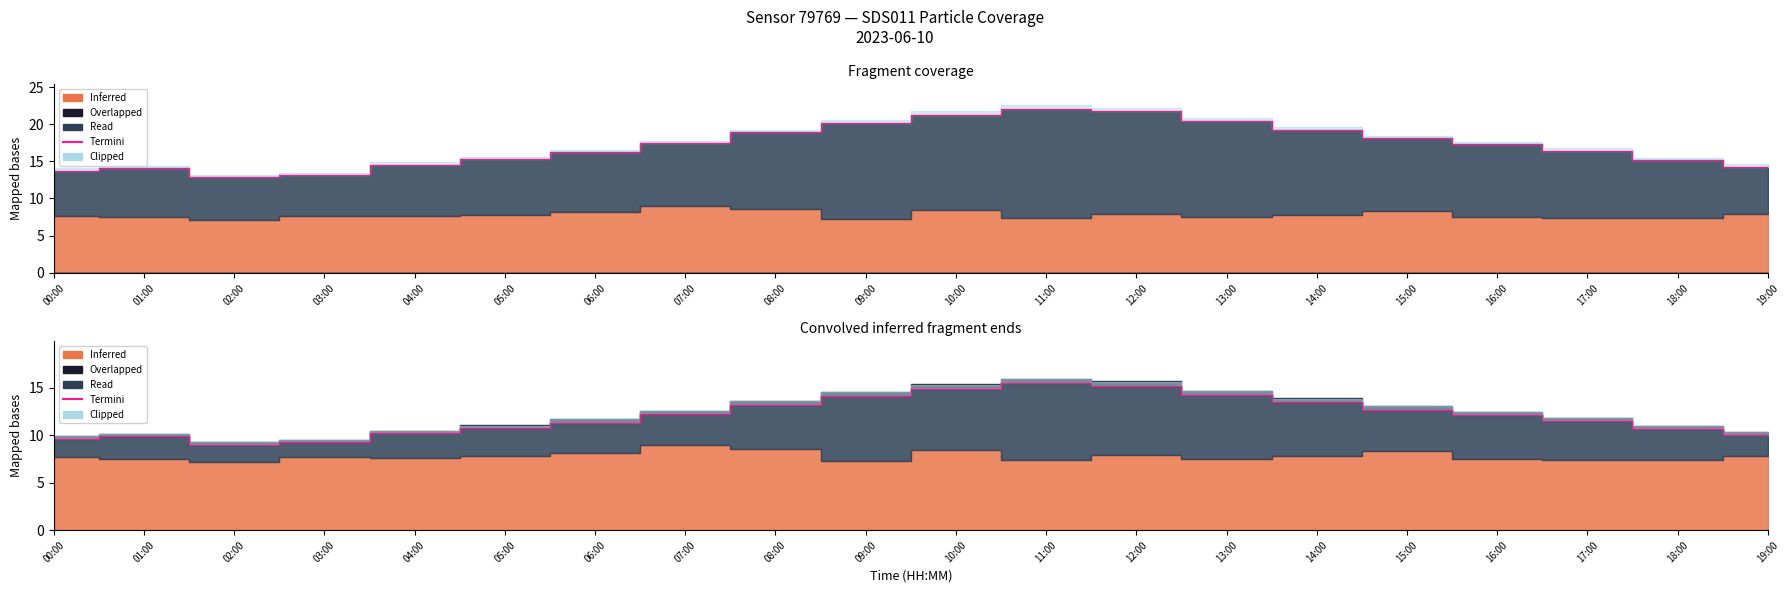

How many lines are shown in the chart?

1